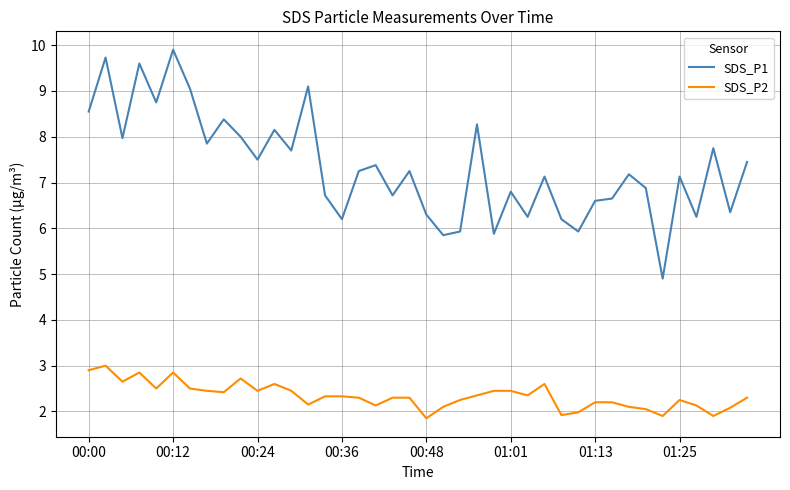

What are all the series names shown in the legend?

SDS_P1, SDS_P2